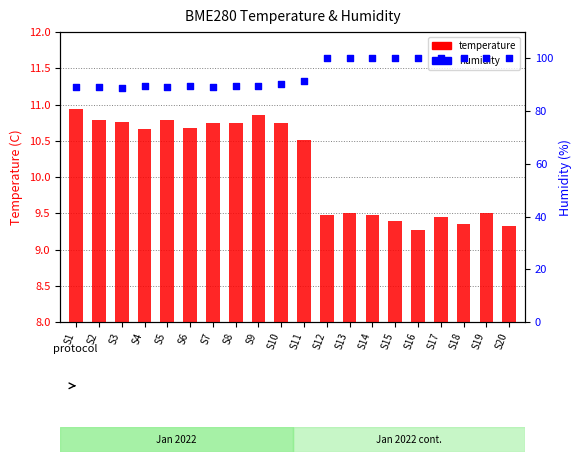

At how many categories does at least one series exceed 65?

20